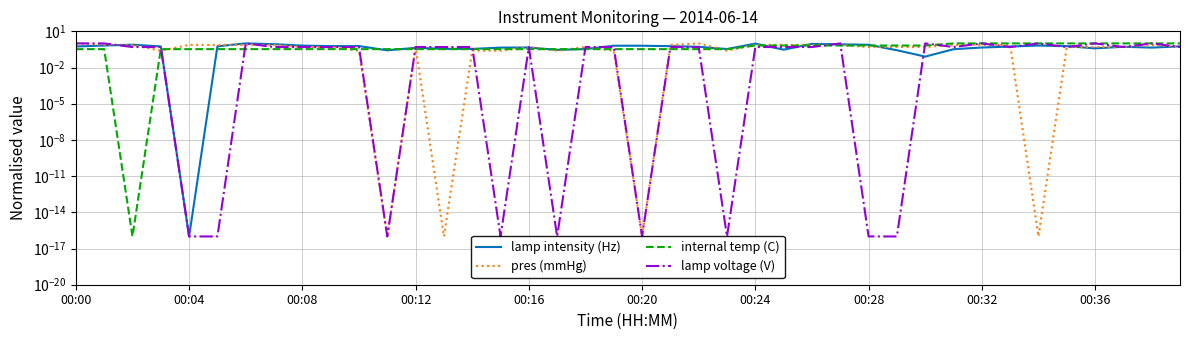

In lamp intensity (Hz), how many points are lower than both neighbors (excluding endpoints)?

10